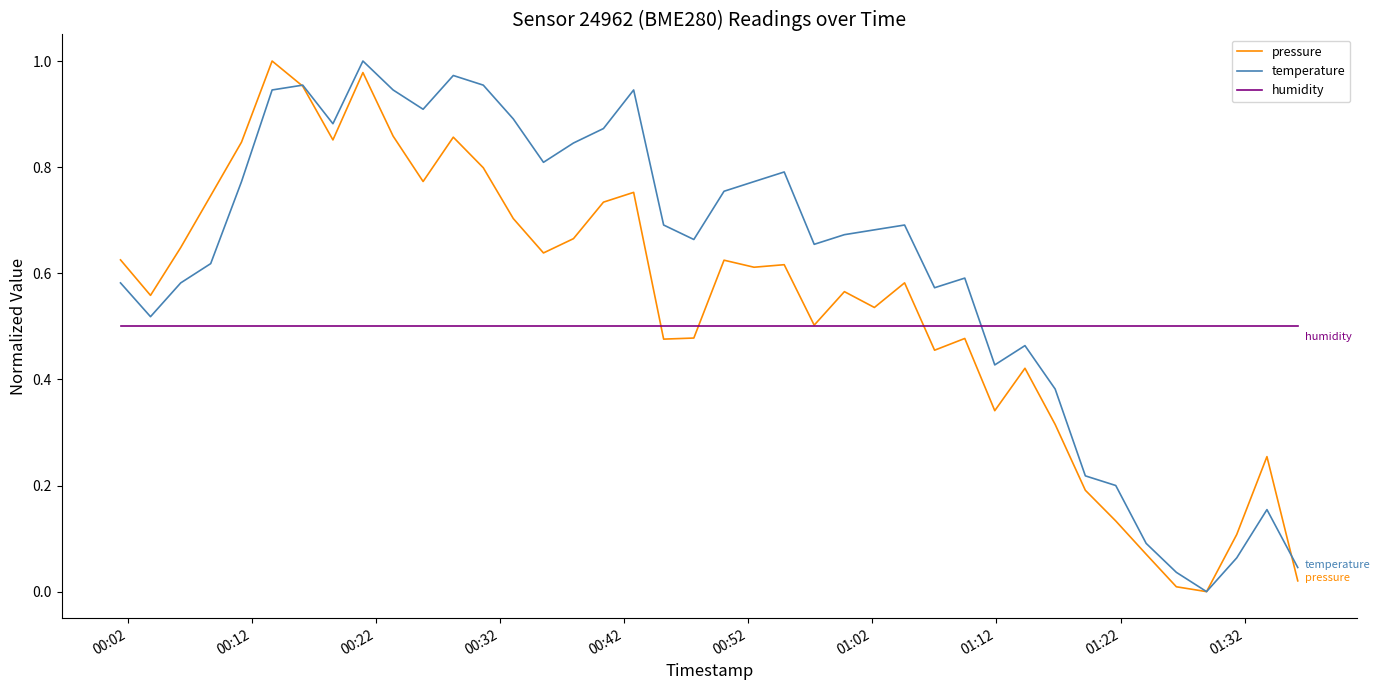

Which series has the largest total across all categories?

temperature